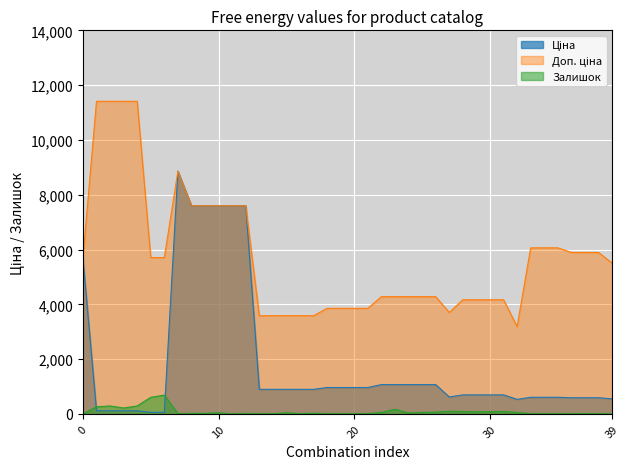

How many values in the Залишок series are below 26?

20